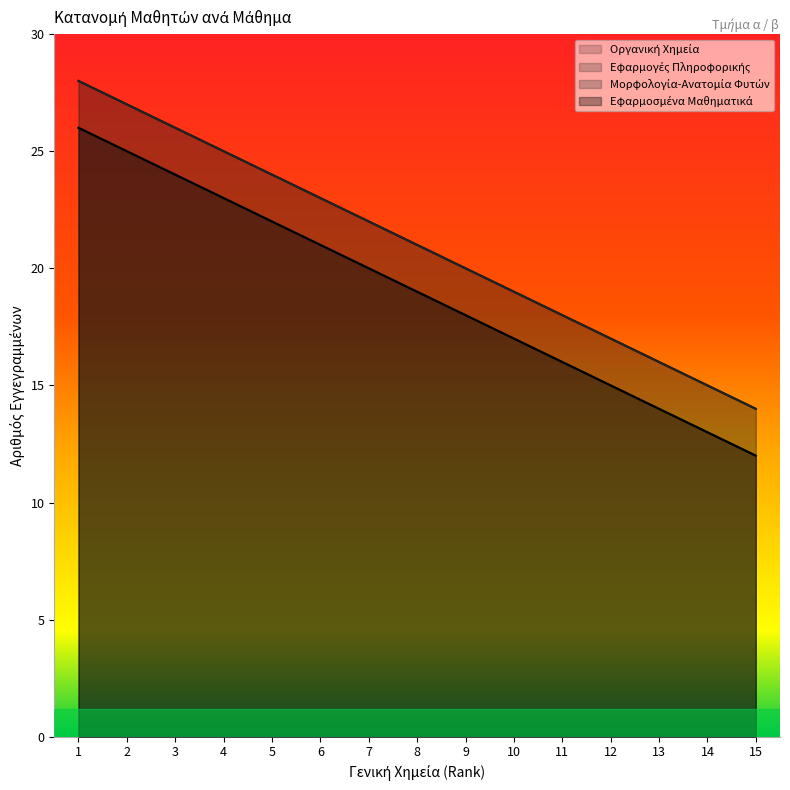

Reading left to right, extract all data points from this chart.

Οργανική Χημεία: 28	27	26	25	24	23	22	21	20	19	18	17	16	15	14
Εφαρμογές Πληροφορικής: 28	27	26	25	24	23	22	21	20	19	18	17	16	15	14
Μορφολογία-Ανατομία Φυτών: 26	25	24	23	22	21	20	19	18	17	16	15	14	13	12
Εφαρμοσμένα Μαθηματικά: 26	25	24	23	22	21	20	19	18	17	16	15	14	13	12